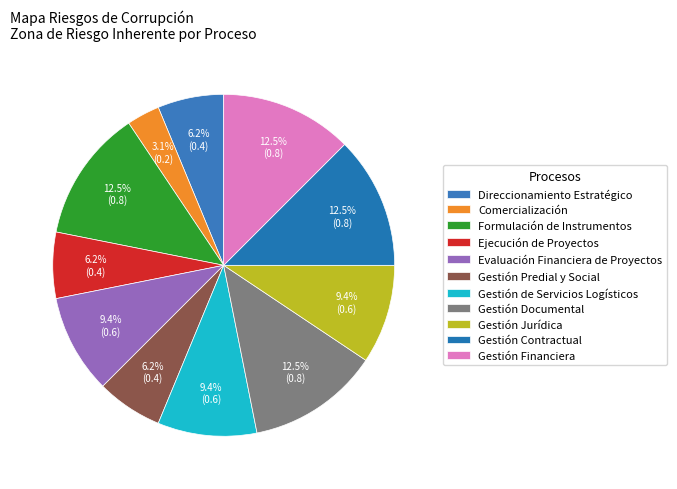

To the nearest percent, what percentage of the pie is Evaluación Financiera de Proyectos?

9%